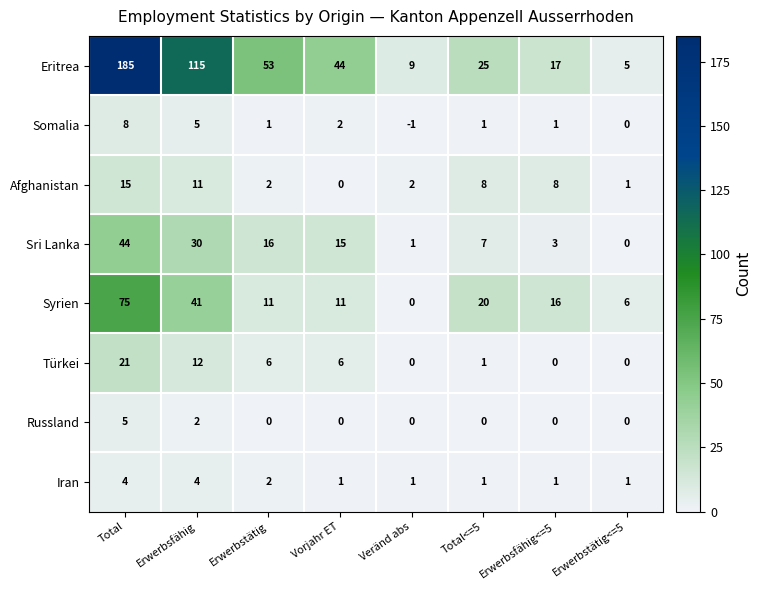

What is the total value across all series at Erwerbsfähig<=5?

46